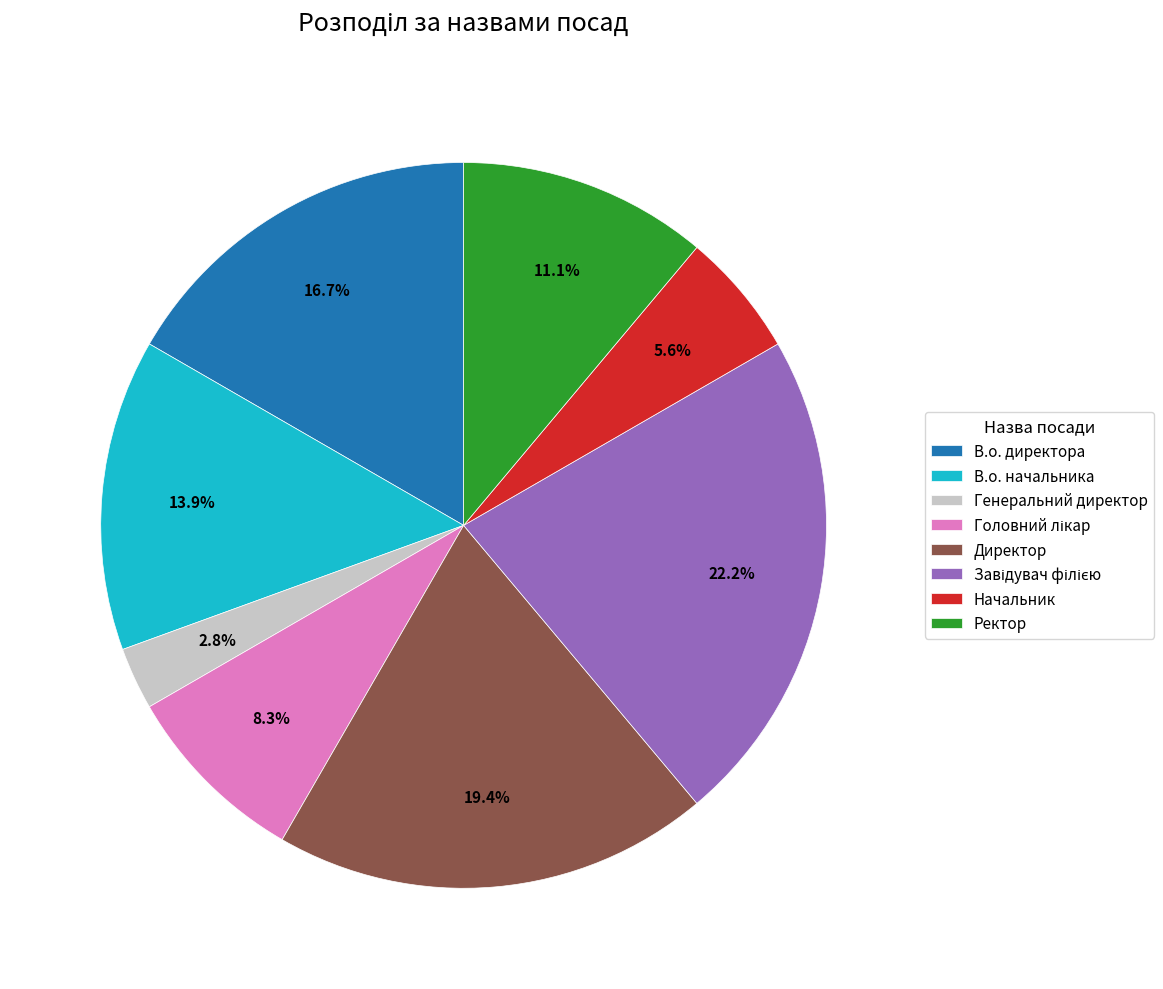

Between Ректор and В.о. начальника, which is larger?

В.о. начальника